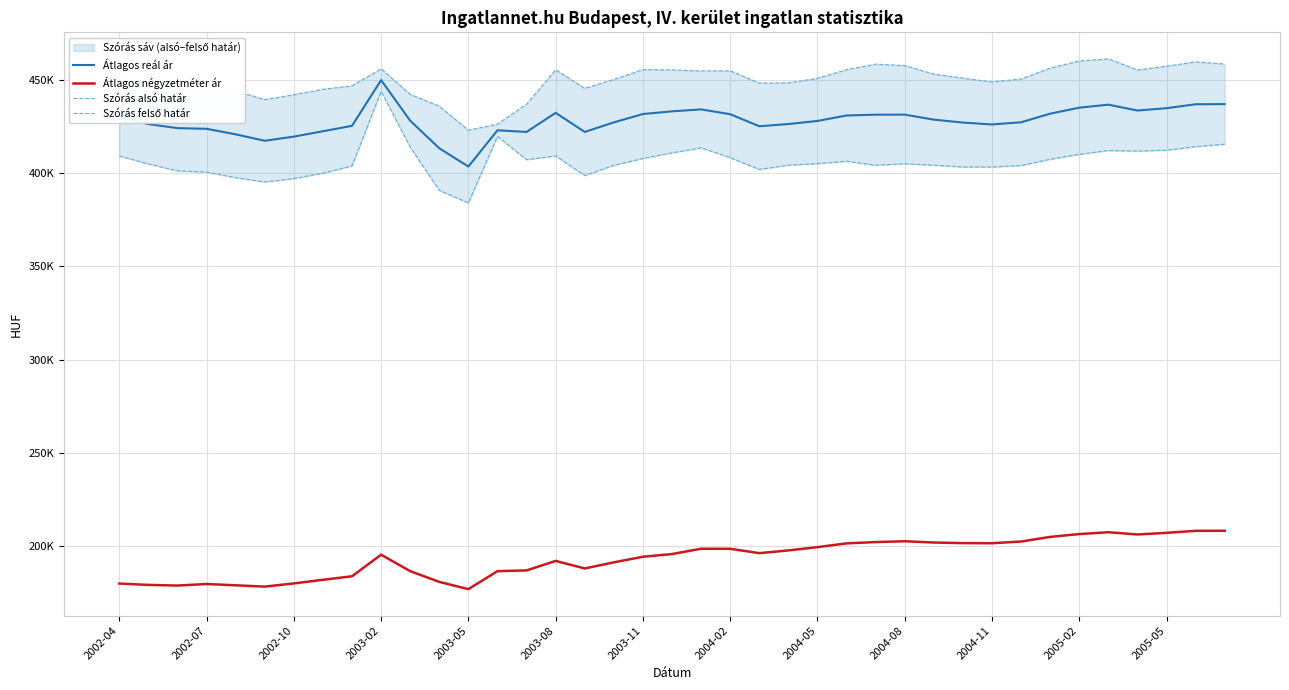

At 2003-05, list the series in order from largest to smallest.

Szórás felső határ, Átlagos reál ár, Szórás alsó határ, Átlagos négyzetméter ár